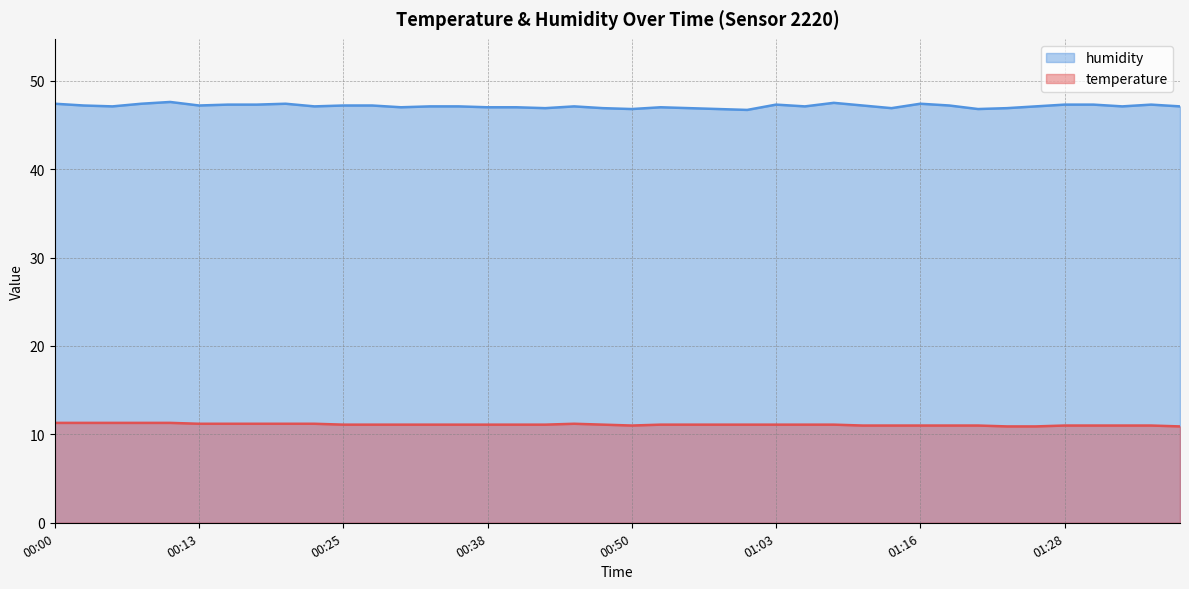

The value of humidity at 01:18 is 28.7. True or false?

False